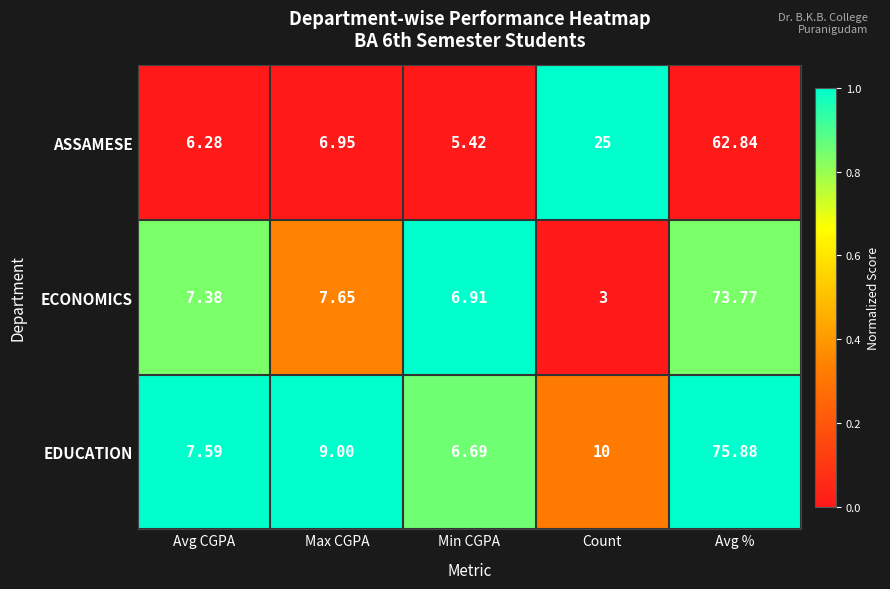

Count the number of data series in this chart.

3